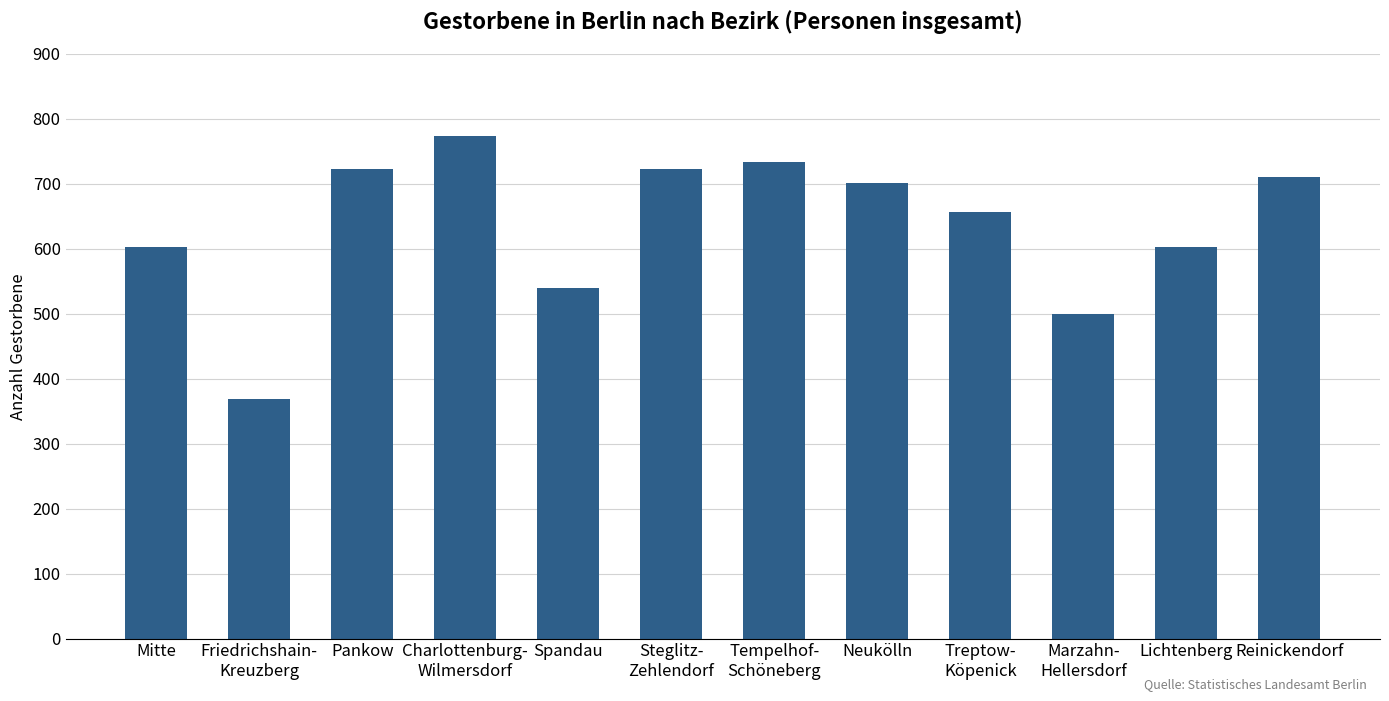

The value at Spandau is 539. True or false?

True